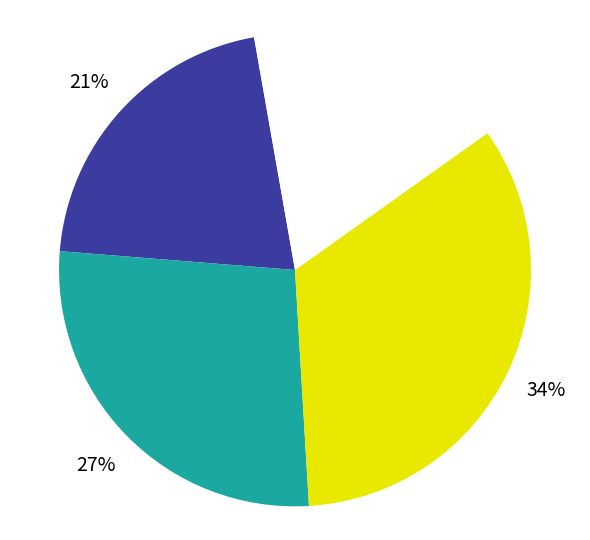

How many slices are in this pie chart?

4